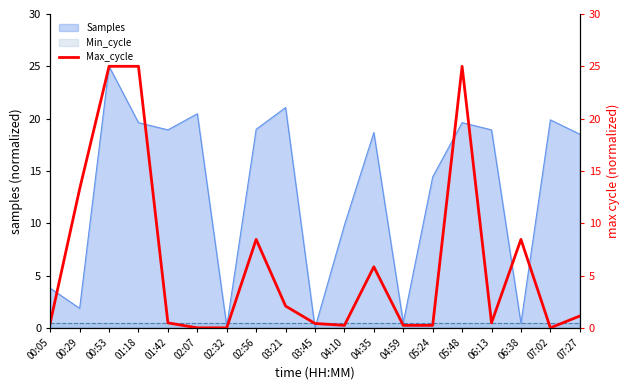

What is the greatest value displayed?

25.0